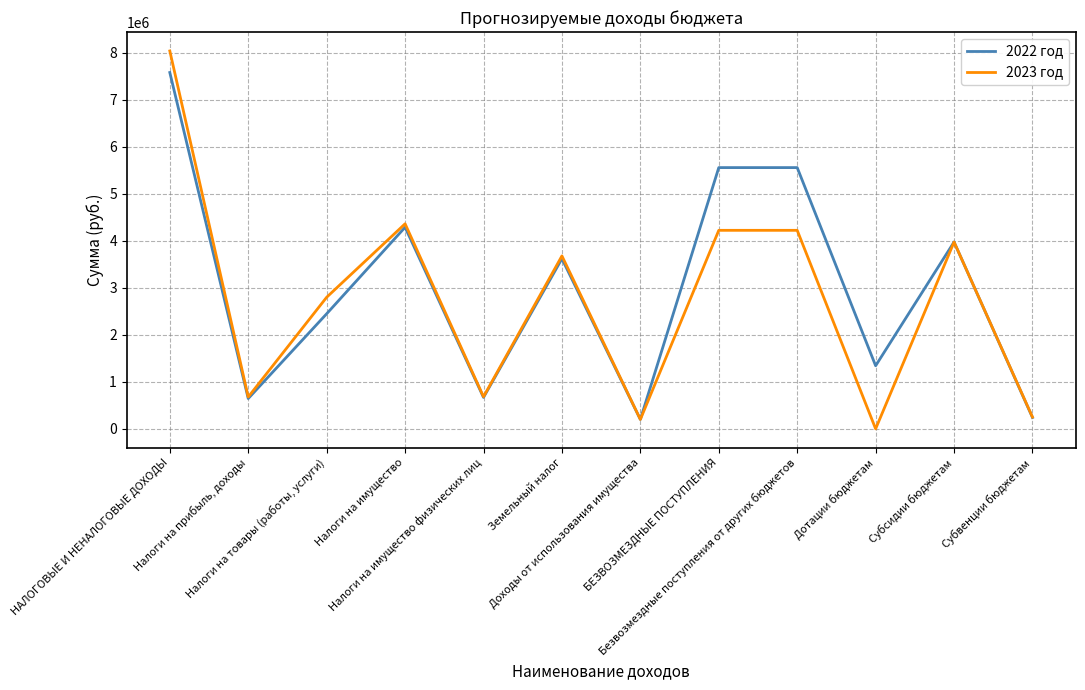

Which series has the largest range (max minus min)?

2023 год